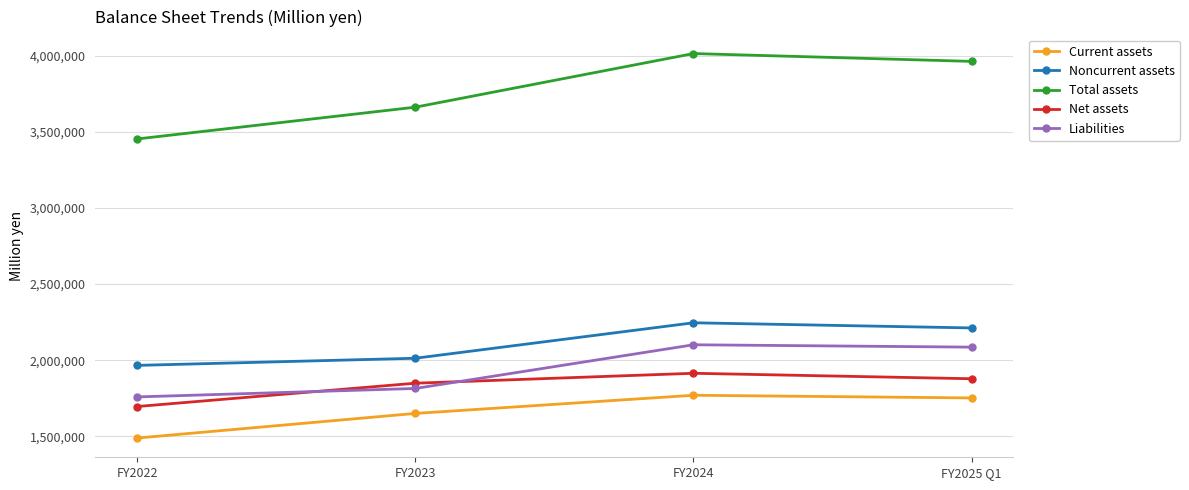

Between FY2024 and FY2025 Q1, which series saw the biggest shift?

Total assets